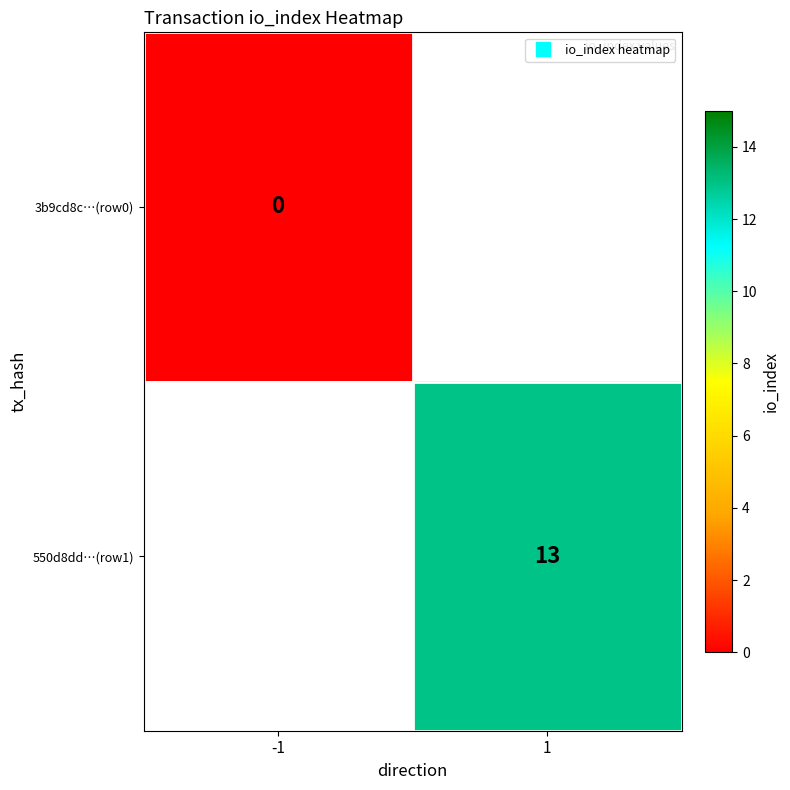

At which category does the chart reach its minimum across all series?

-1